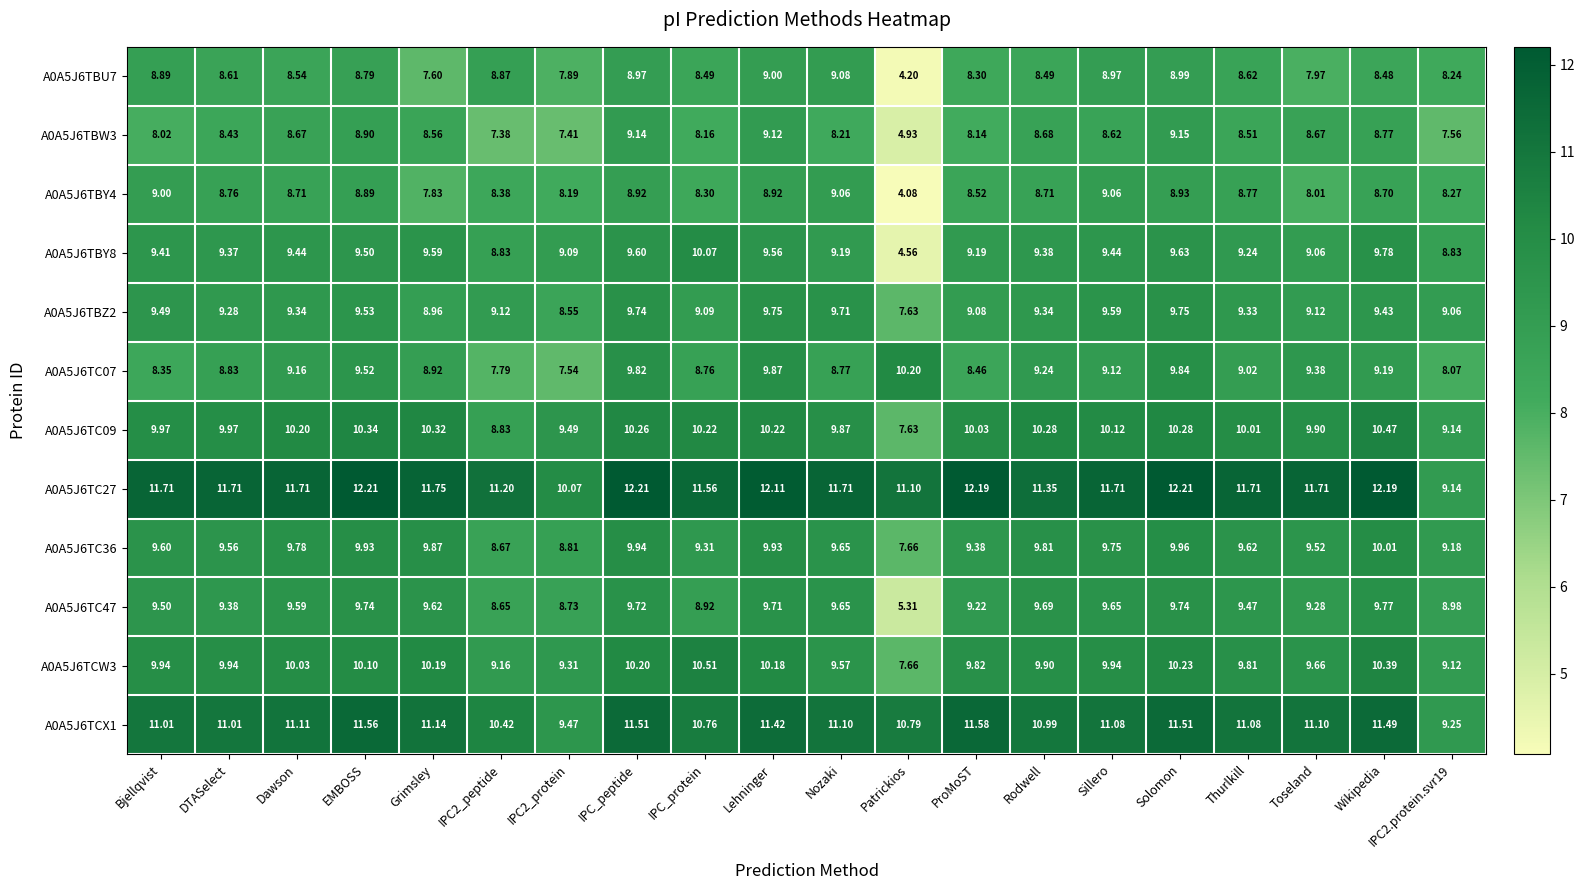

What is the maximum value shown in the chart?

12.2